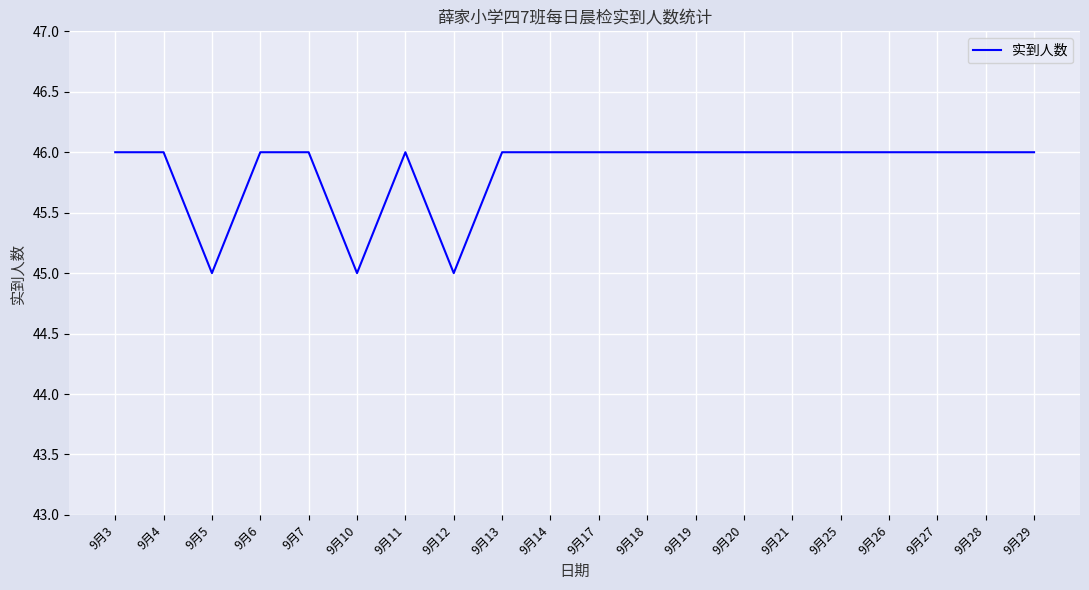

What is the ratio of the value at 9月27 to the value at 9月29?

1.0